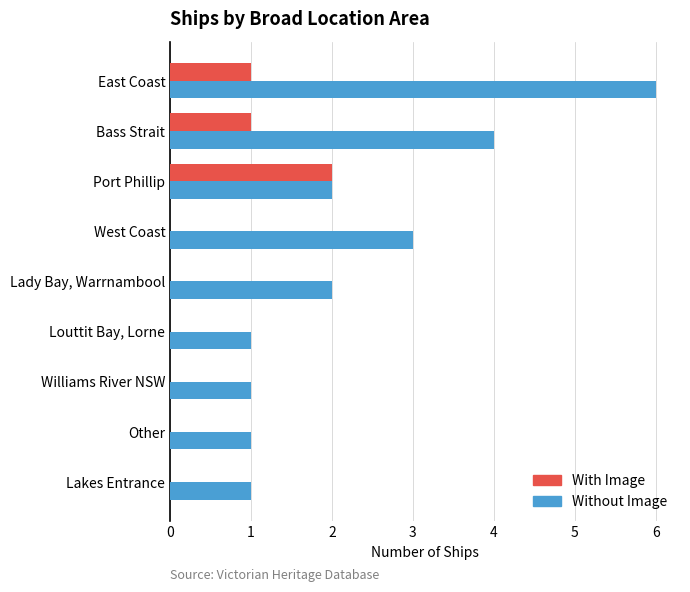

Count the number of categories in the chart.

9